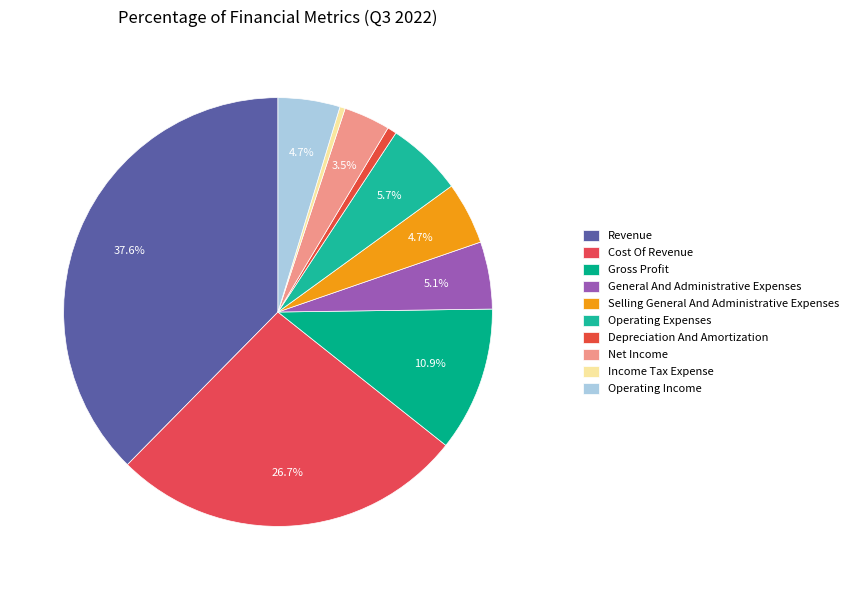

What is the smallest slice in the pie chart?

Income Tax Expense